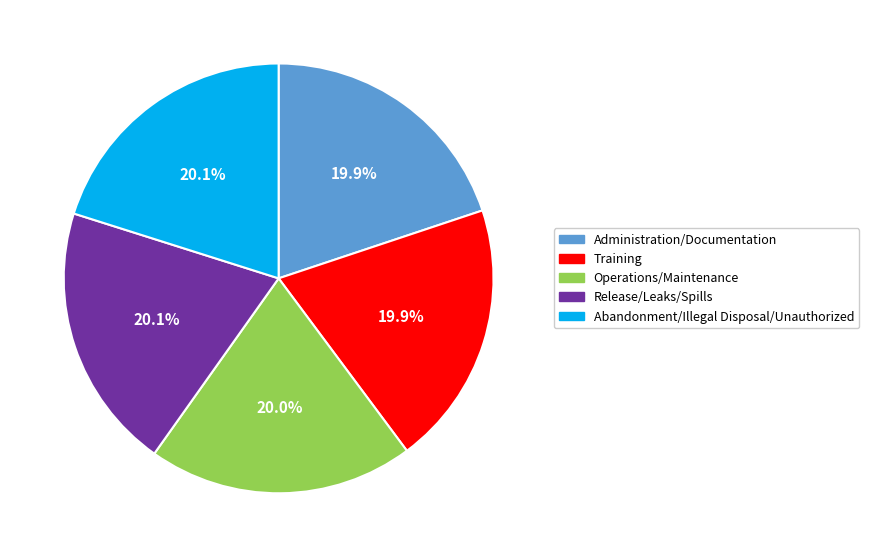

What percentage do Administration/Documentation and Operations/Maintenance together represent?

39.9%